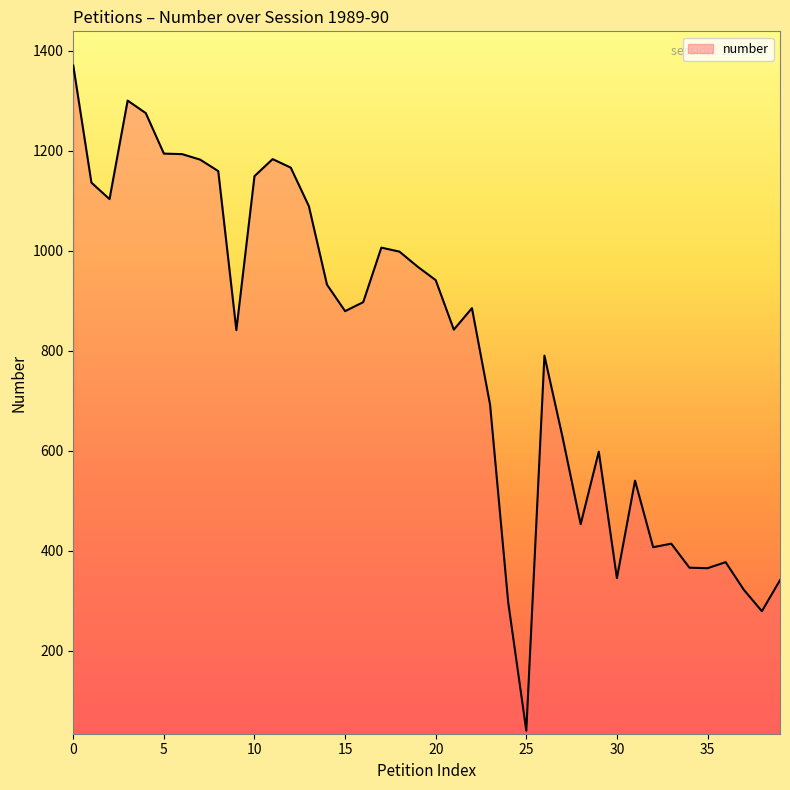

What is the smallest value displayed?

40